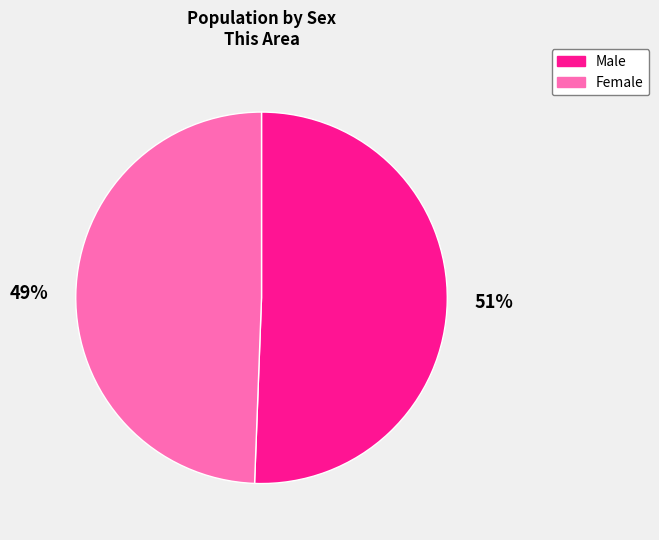

Does Female represent more than half of the total?

No